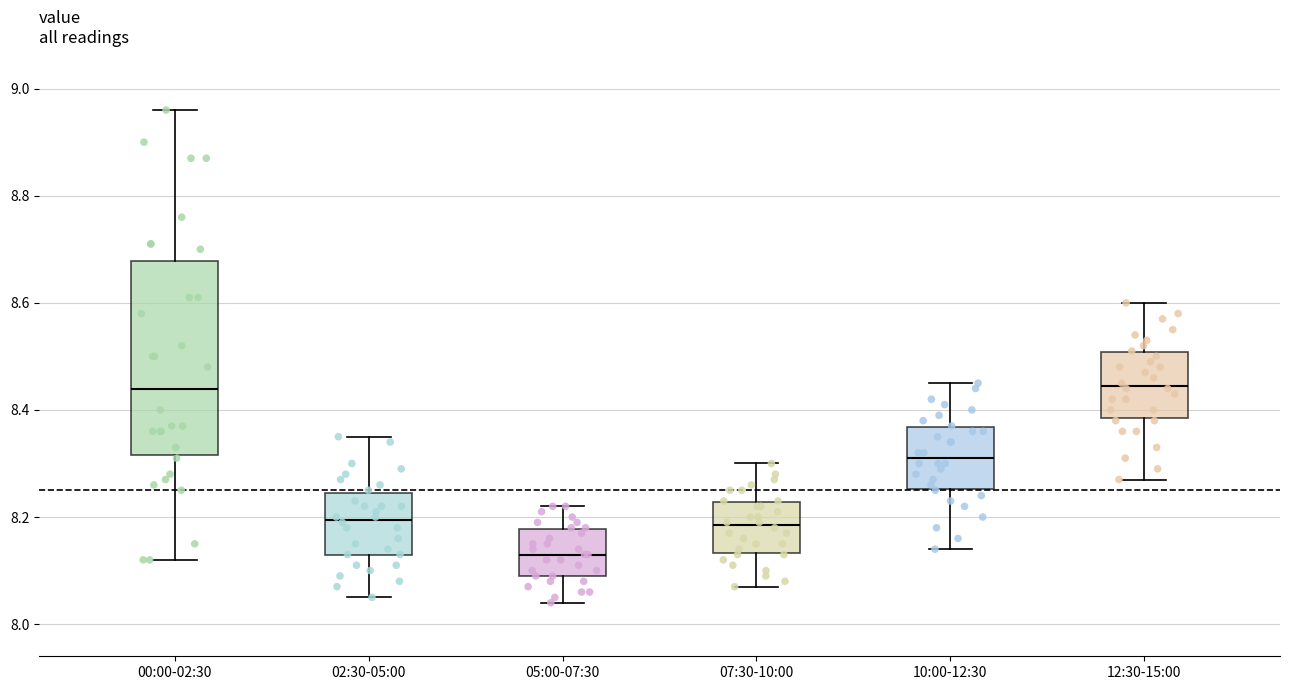

Which box's median line is the lowest?

05:00-07:30